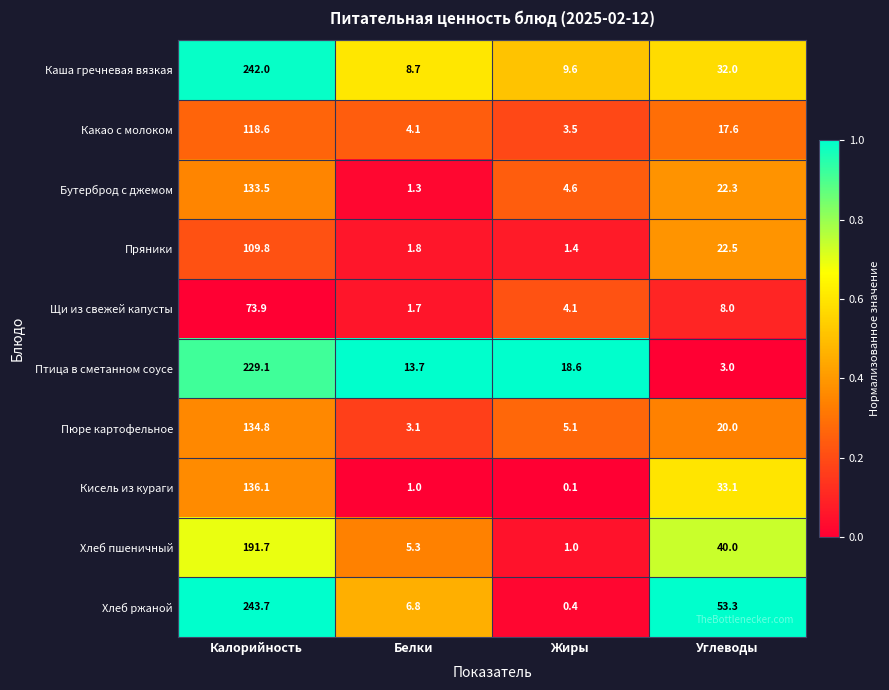

Which series changed the most between Калорийность and Углеводы?

Птица в сметанном соусе